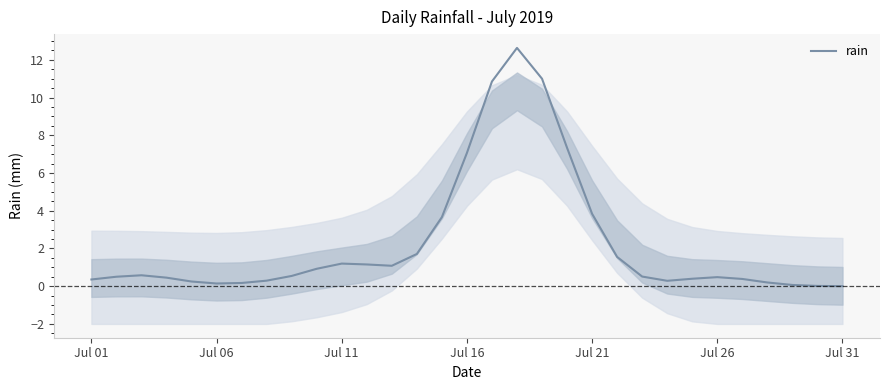

How many points are lower than both their immediate neighbors (excluding endpoints)?

3